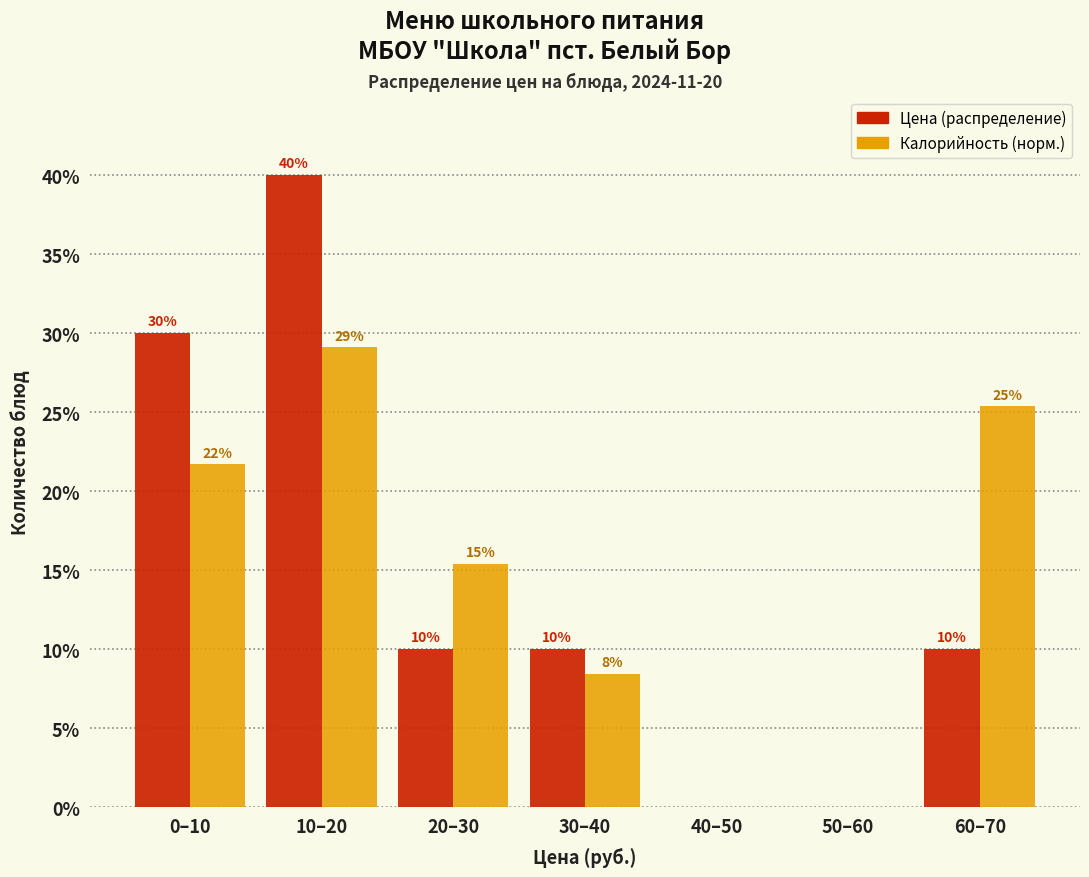

At which label does Цена (распределение) reach its peak?

10–20